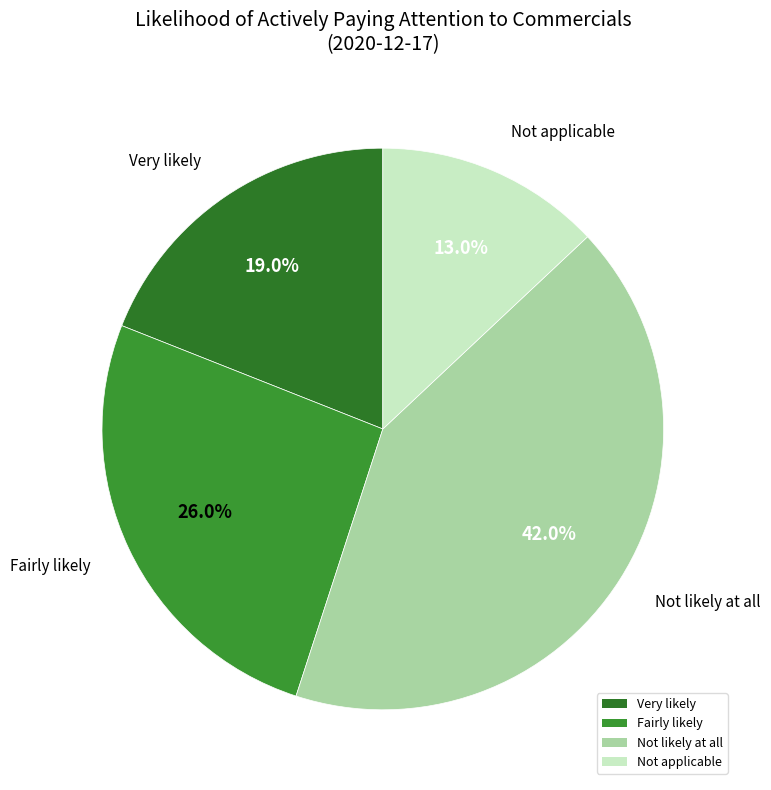

Which has a higher value, Not applicable or Not likely at all?

Not likely at all